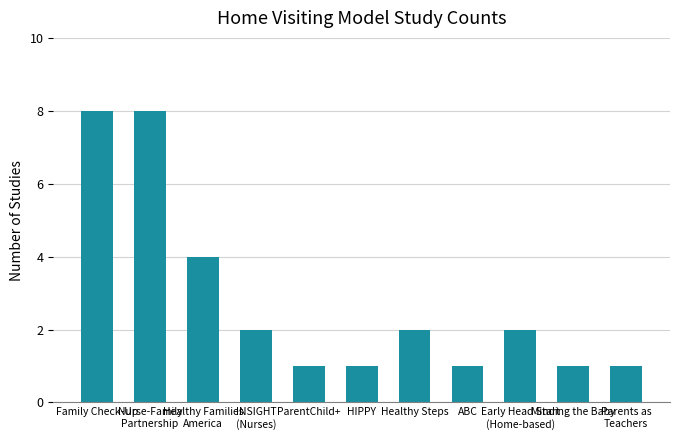

What is the difference between the maximum and minimum values?

7